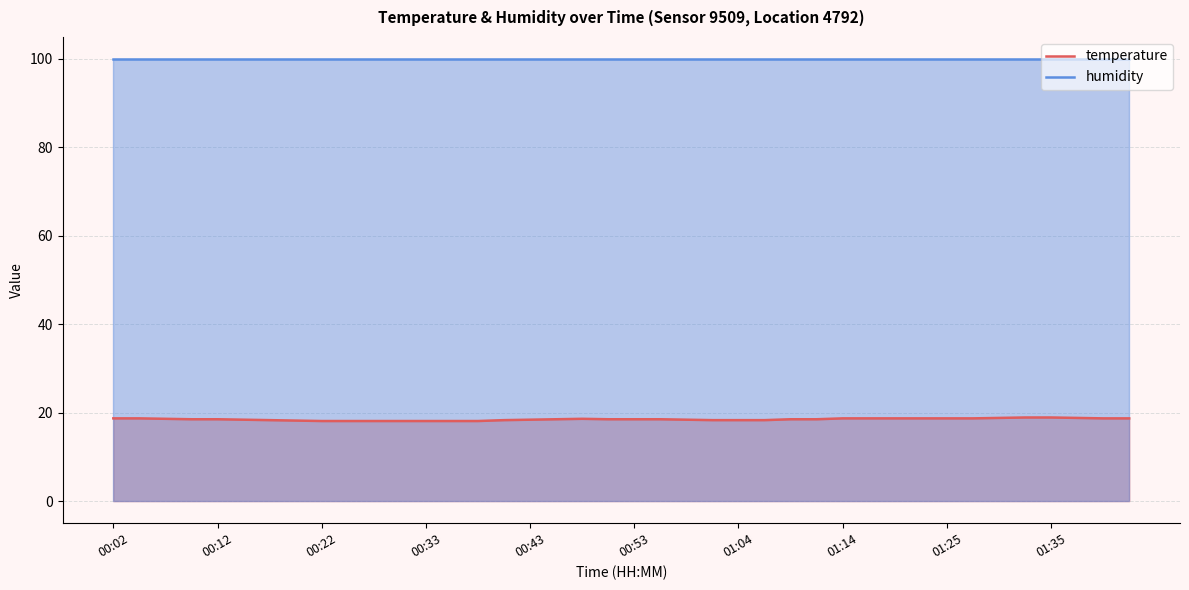

How many lines are shown in the chart?

2